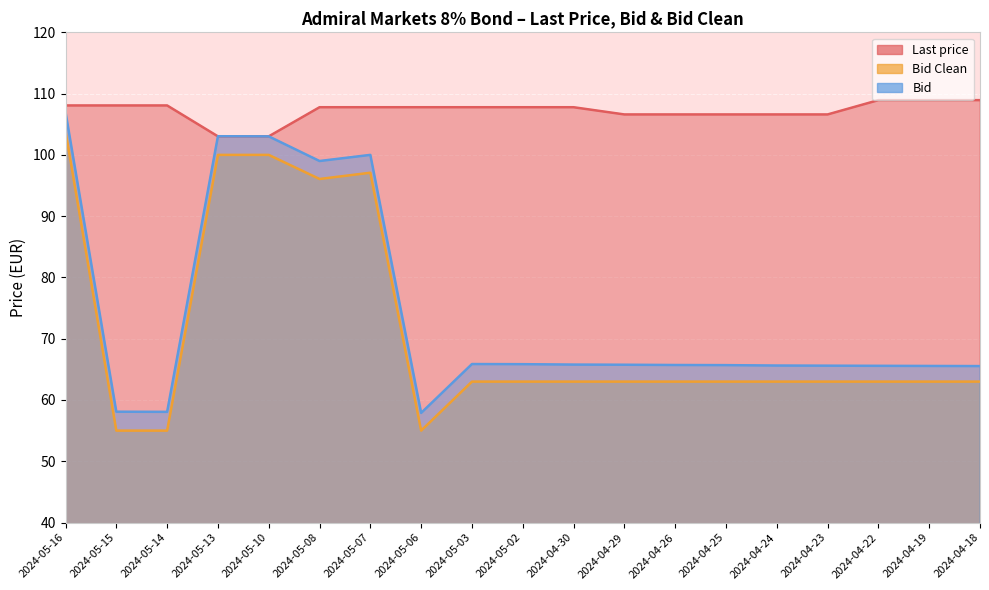

Count the number of data series in this chart.

3